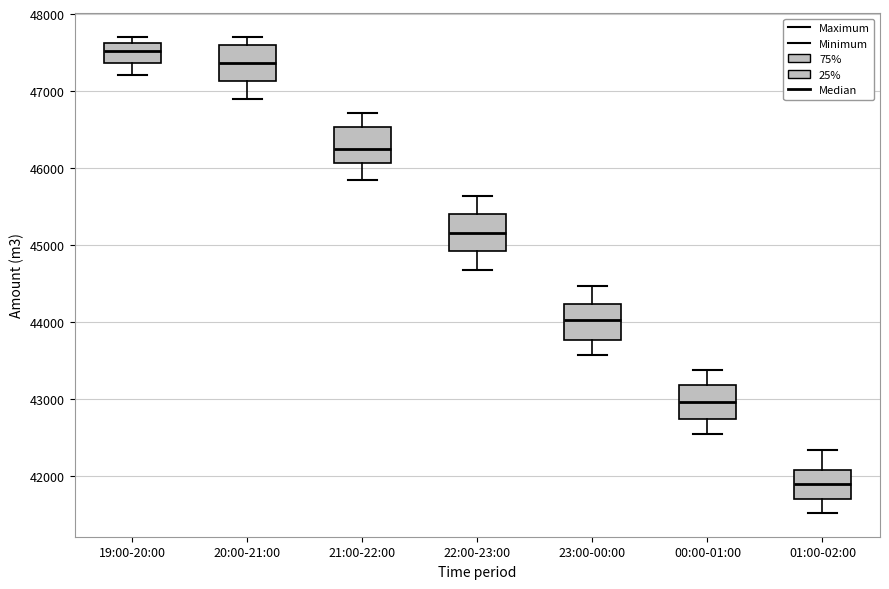

Reading left to right, read every box against the y-axis: the position of its median line, the range the box covers, and the ends of its whiskers. The values are not printed on the chart, so give them approximately, as read against the axis.

19:00-20:00: median 47500, box 47400 to 47600, whiskers 47200 to 47700
20:00-21:00: median 47400, box 47100 to 47600, whiskers 46900 to 47700
21:00-22:00: median 46300, box 46100 to 46500, whiskers 45900 to 46700
22:00-23:00: median 45200, box 44900 to 45400, whiskers 44700 to 45600
23:00-00:00: median 44000, box 43800 to 44200, whiskers 43600 to 44500
00:00-01:00: median 43000, box 42700 to 43200, whiskers 42500 to 43400
01:00-02:00: median 41900, box 41700 to 42100, whiskers 41500 to 42300